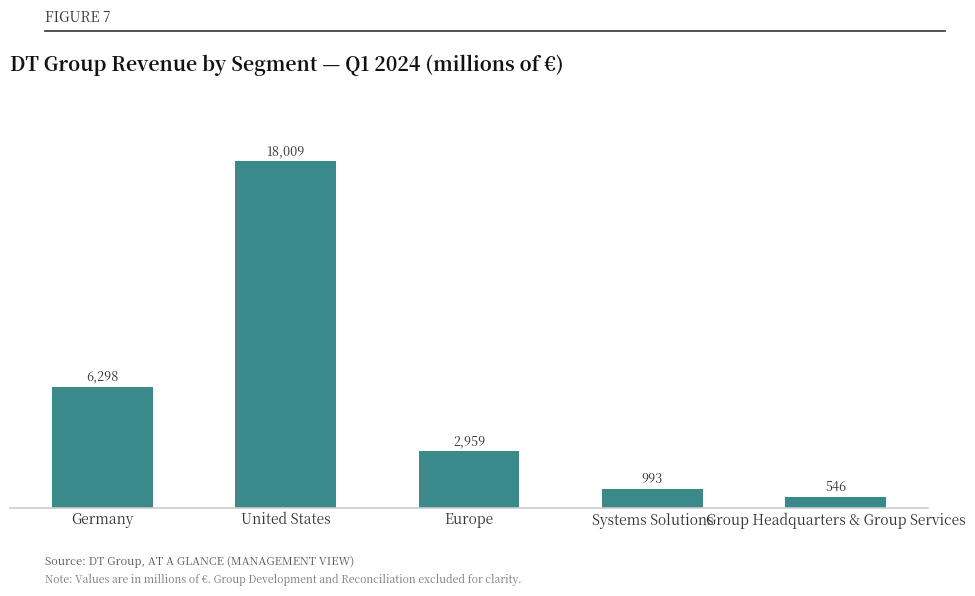

The value at Germany is 6298. True or false?

True